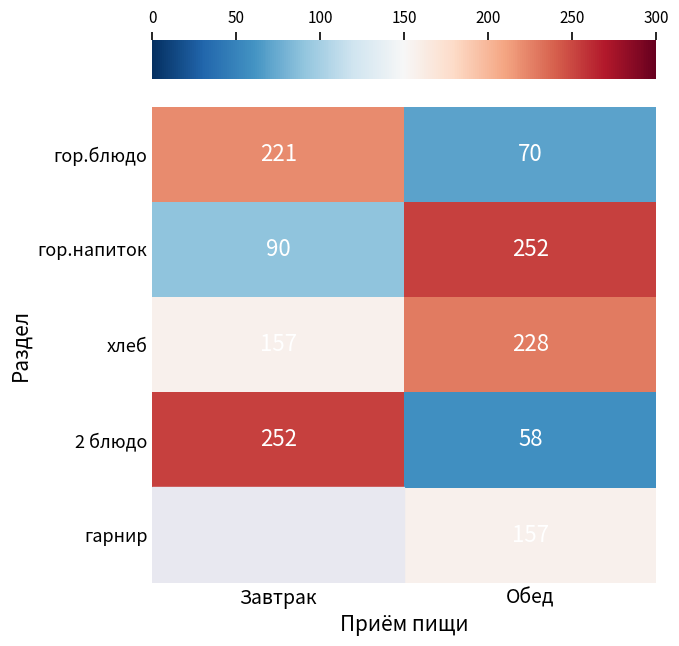

How many series are shown in this chart?

5